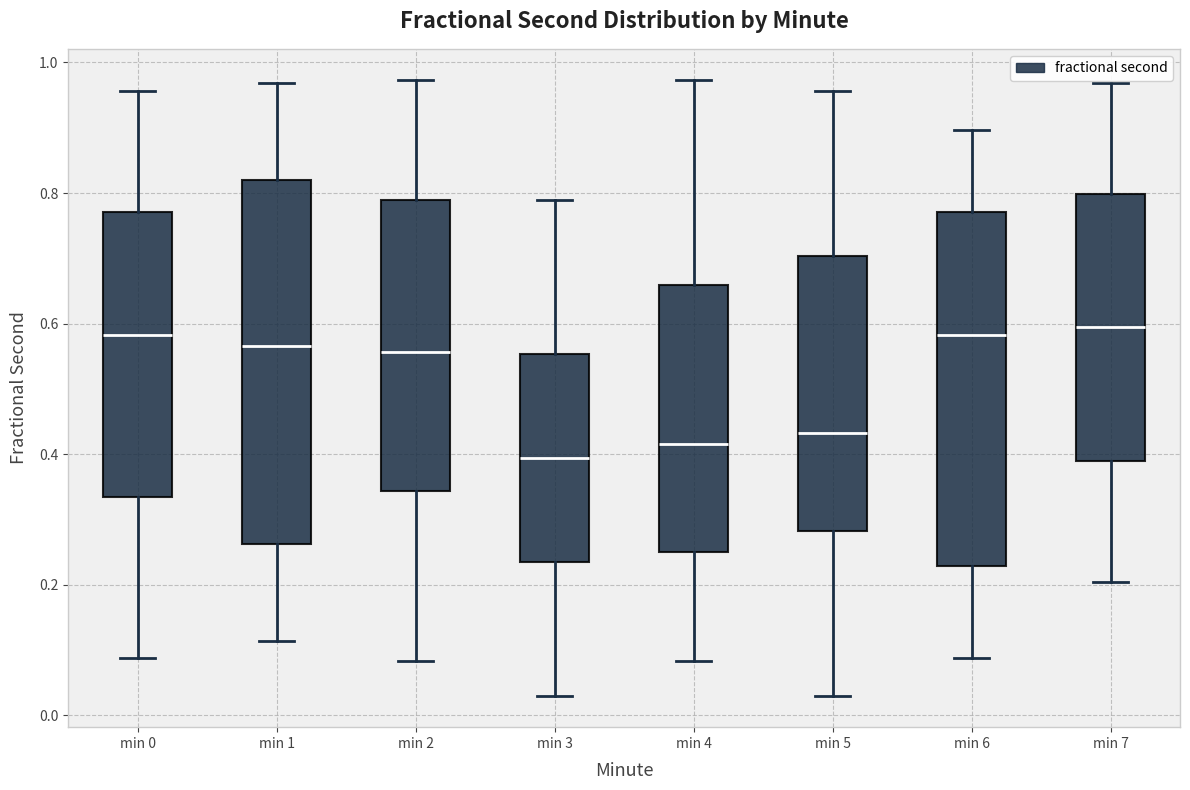

Reading left to right, transcribe this box plot: for each box, give where its median line is, the range the box spans, and where its two whiskers end, as read against the y-axis. The values are not printed on the chart, so give them approximately, as read against the axis.

min 0: median 0.58, box 0.34 to 0.78, whiskers 0.08 to 0.96
min 1: median 0.56, box 0.26 to 0.82, whiskers 0.12 to 0.96
min 2: median 0.56, box 0.34 to 0.78, whiskers 0.08 to 0.98
min 3: median 0.40, box 0.24 to 0.56, whiskers 0.02 to 0.78
min 4: median 0.42, box 0.26 to 0.66, whiskers 0.08 to 0.98
min 5: median 0.44, box 0.28 to 0.70, whiskers 0.02 to 0.96
min 6: median 0.58, box 0.22 to 0.78, whiskers 0.08 to 0.90
min 7: median 0.60, box 0.38 to 0.80, whiskers 0.20 to 0.96